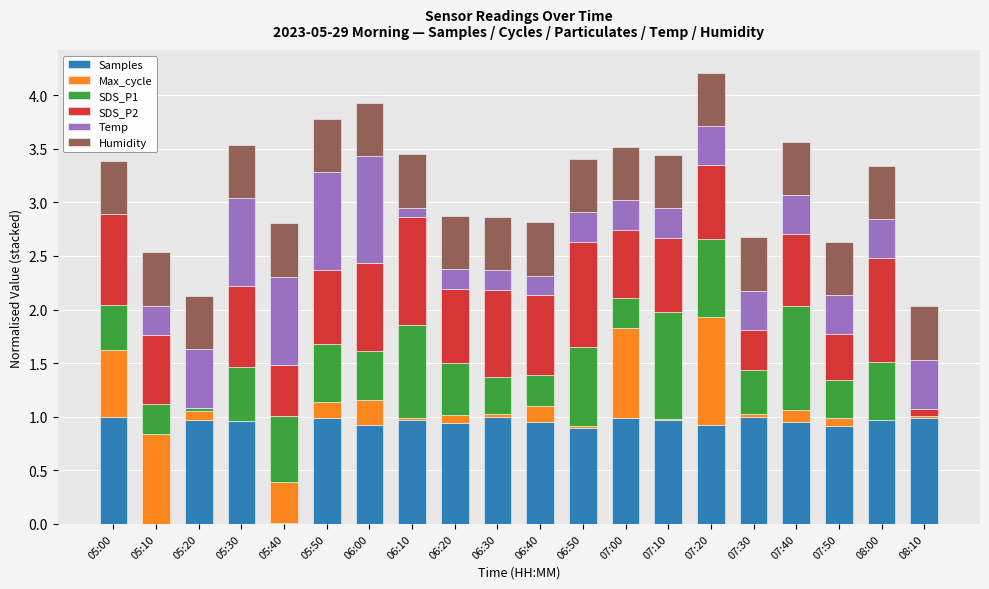

What is the total value across all series at 06:00?

3.9